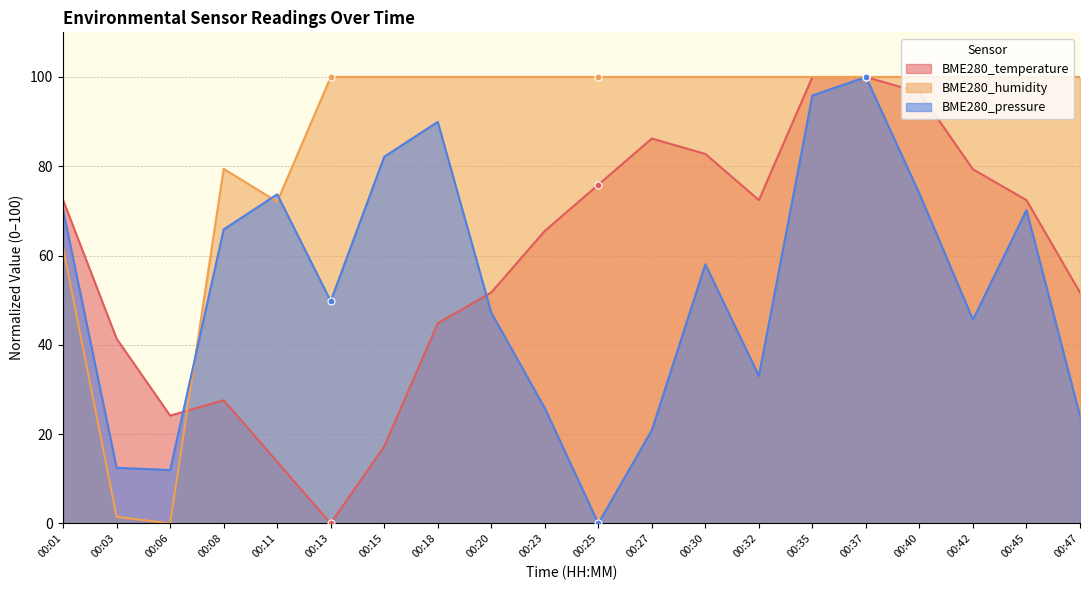

Is it true that BME280_pressure equals 48.0 at 00:40?

False